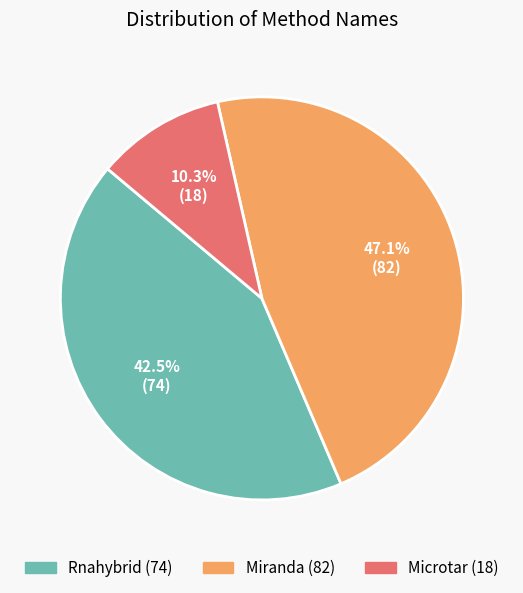

What is the ratio of the value at Miranda to the value at Rnahybrid?

1.1